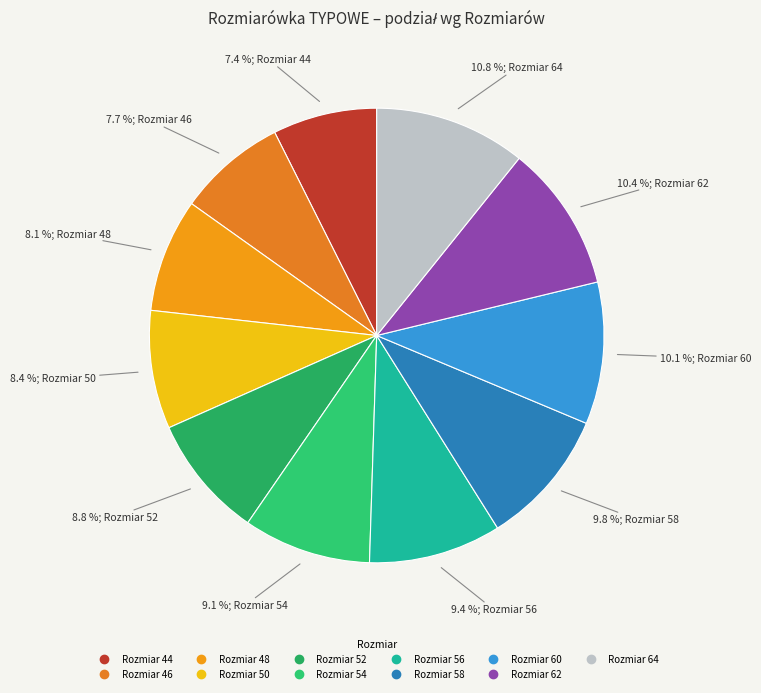

How many slices are in this pie chart?

11